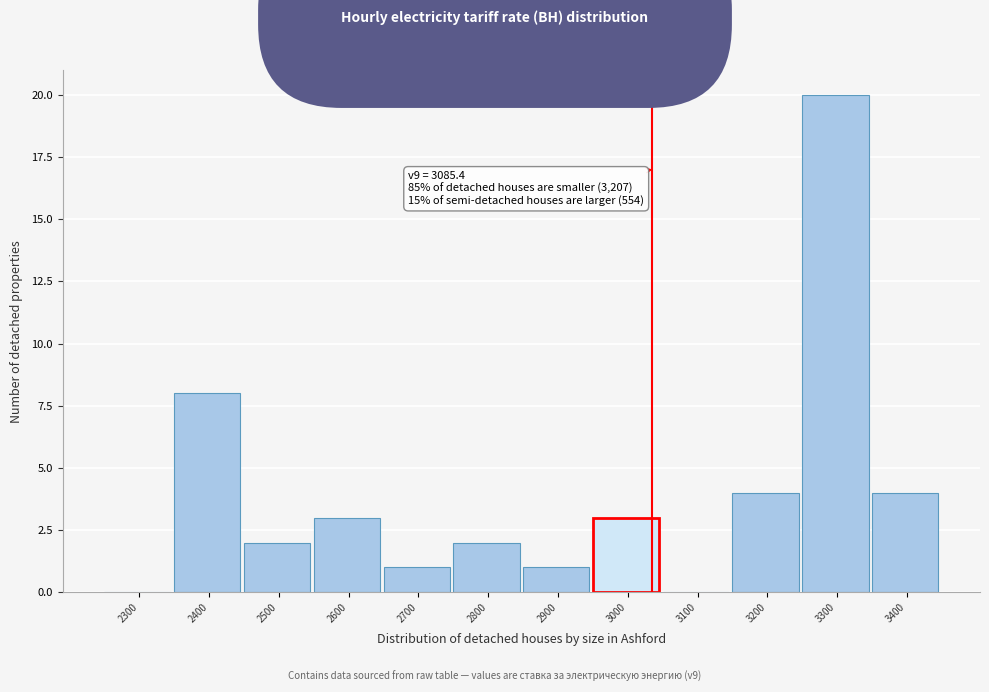

Reading left to right, extract all data points from this chart.

2300=0	2400=8	2500=2	2600=3	2700=1	2800=2	2900=1	3000=3	3100=0	3200=4	3300=20	3400=4